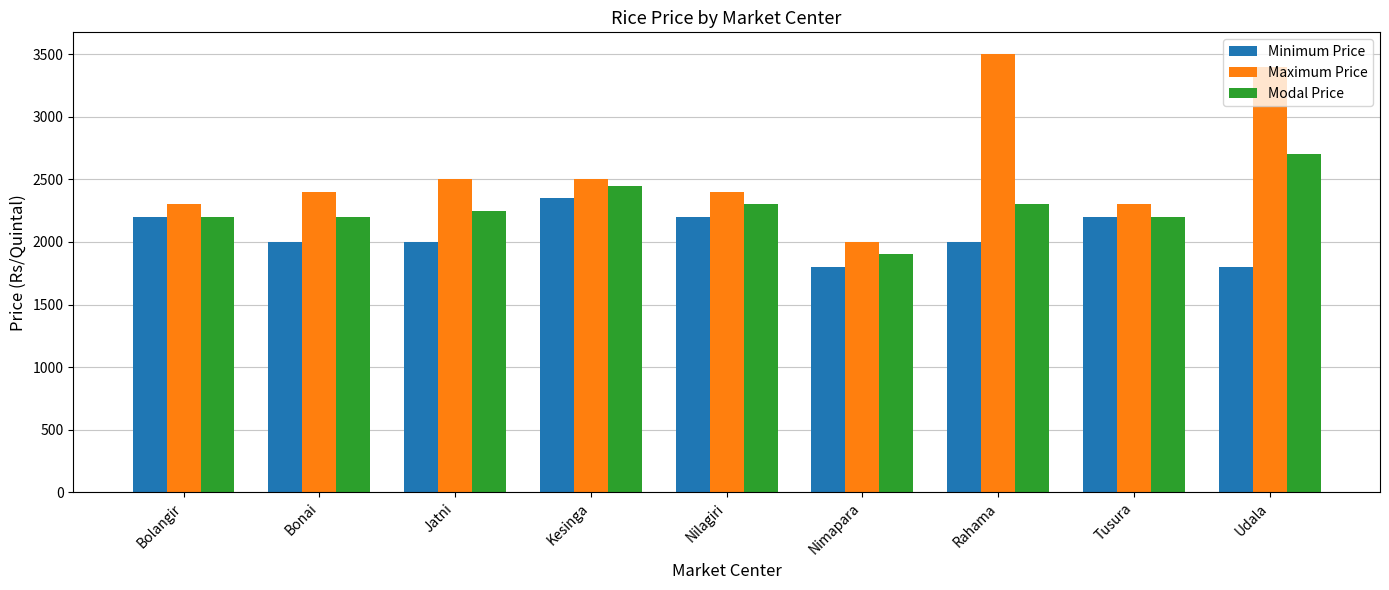

What is the approximate value of Minimum Price at Udala?

1800